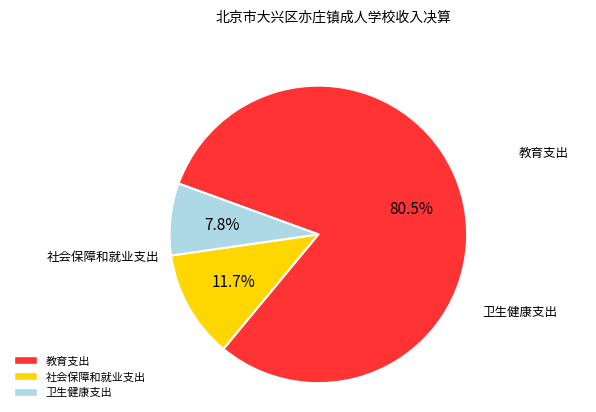

Which has a higher value, 教育支出 or 卫生健康支出?

教育支出